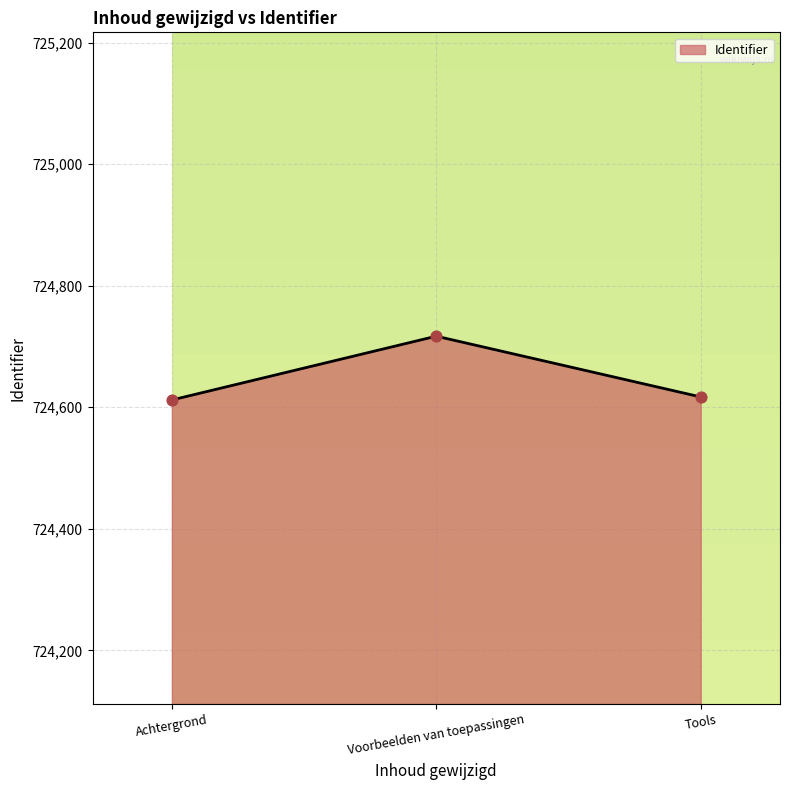

What is the ratio of the value at Tools to the value at Voorbeelden van toepassingen?

1.0